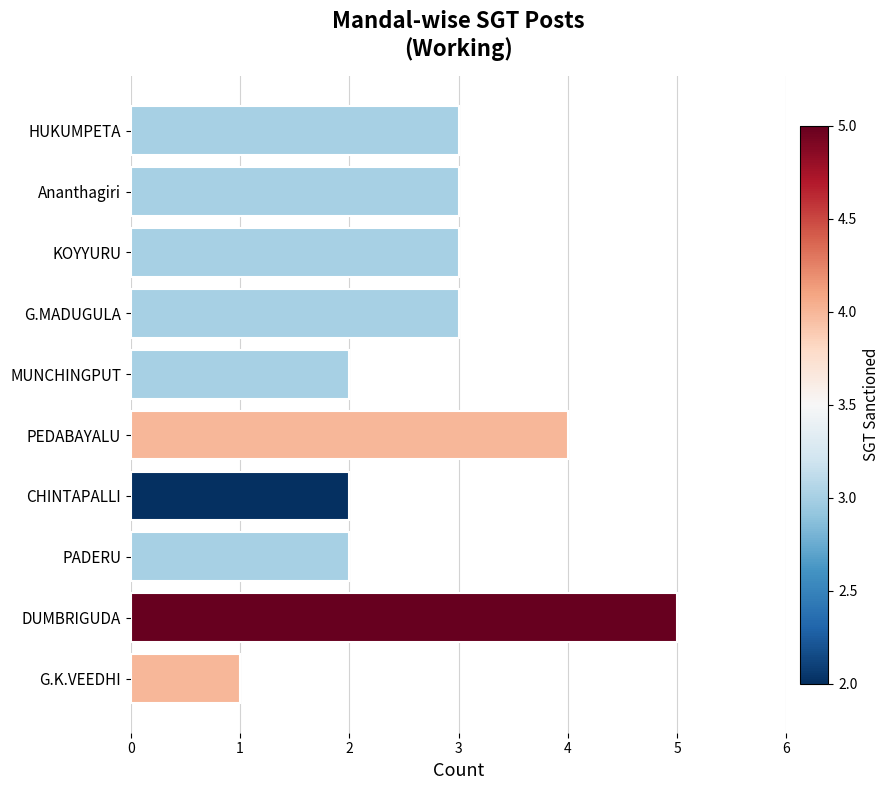

What is the ratio of the value at MUNCHINGPUT to the value at KOYYURU?

0.7